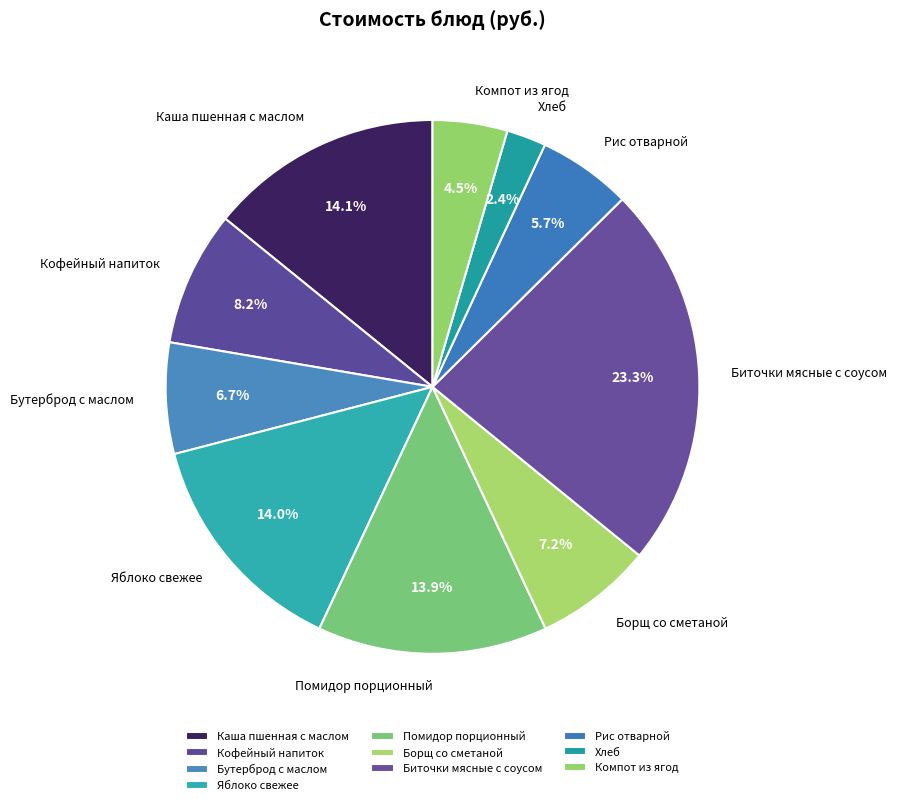

Is it true that Биточки мясные с соусом is 23% of the pie?

True